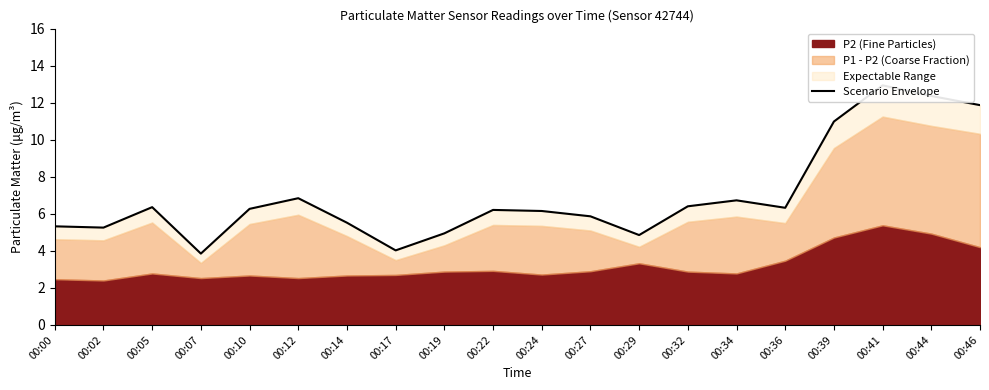

Rank the categories by value from lowest to highest.

00:07, 00:17, 00:29, 00:19, 00:02, 00:00, 00:14, 00:27, 00:24, 00:22, 00:10, 00:36, 00:05, 00:32, 00:34, 00:12, 00:39, 00:46, 00:44, 00:41